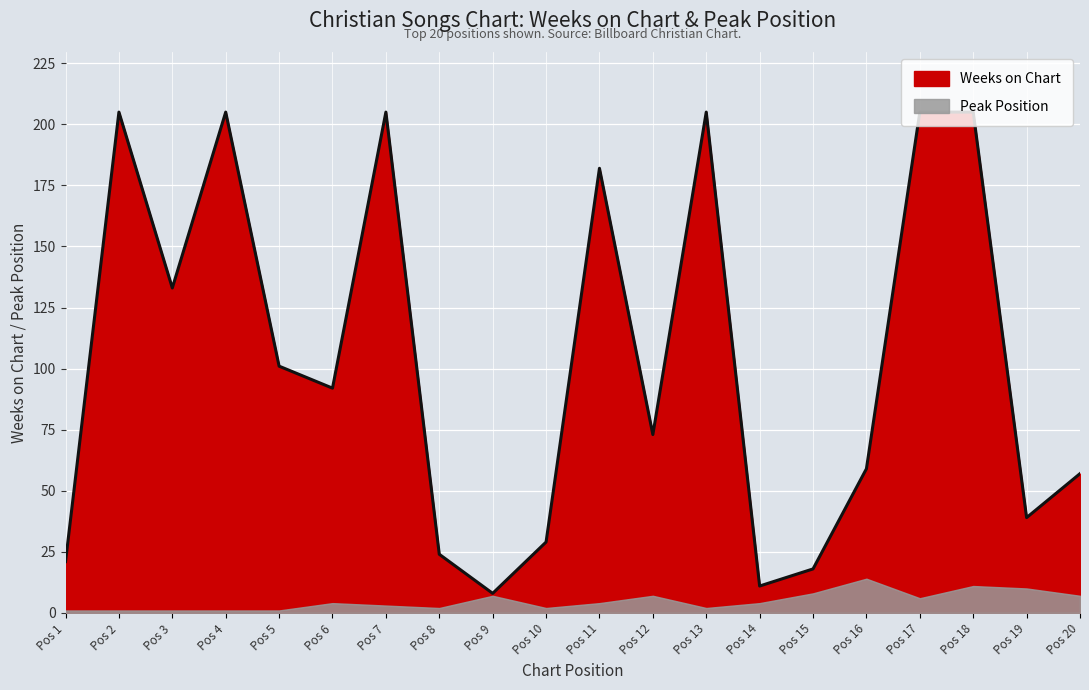

How many interior local peaks (higher than both neighbors) does the data have?

5